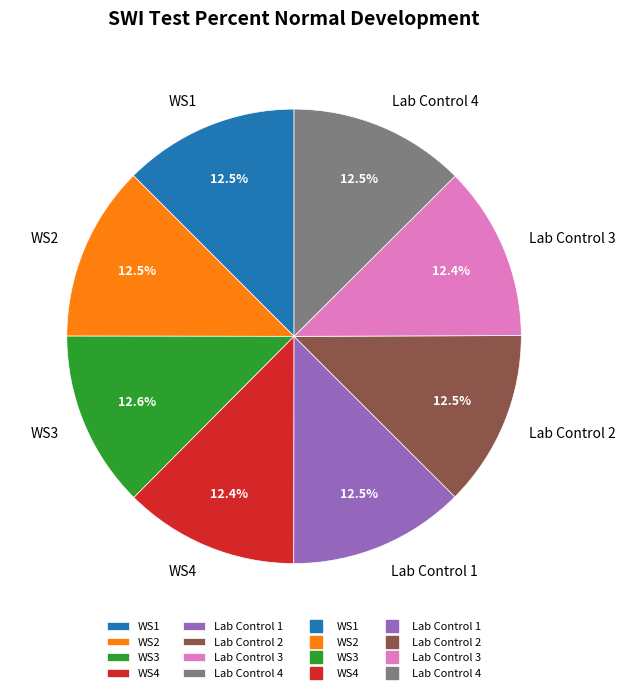

Approximately how many times larger is the value at Lab Control 1 compared to WS1?

1.0